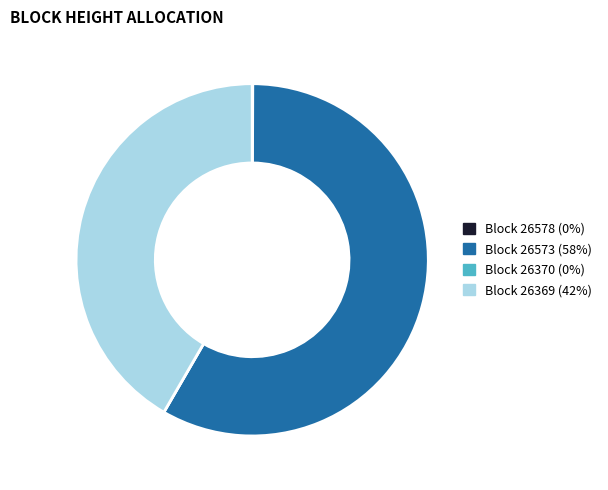

Is there a majority slice in this chart?

Yes